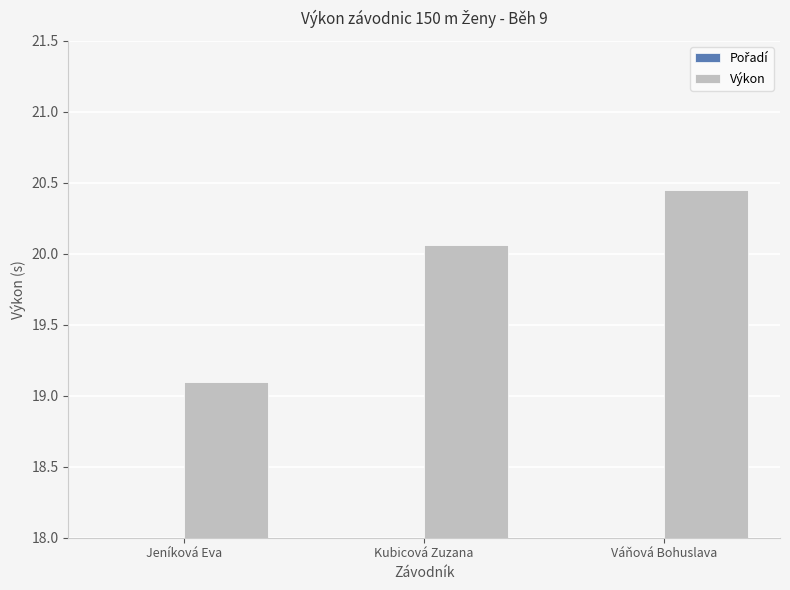

Between Jeníková Eva and Váňová Bohuslava, which series saw the biggest shift?

Pořadí